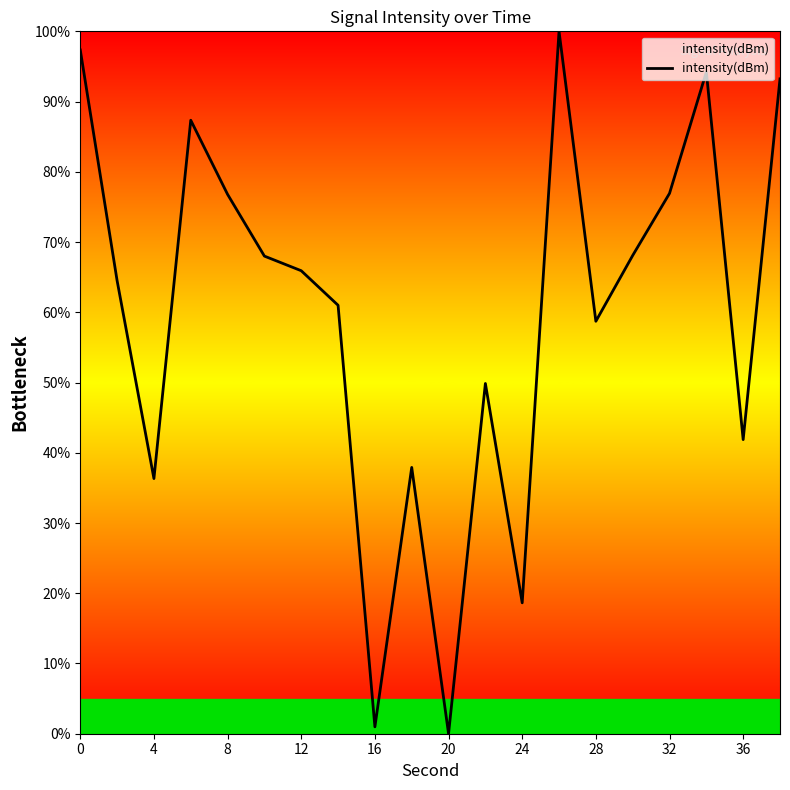

What is the difference between the maximum and minimum values?

100.0